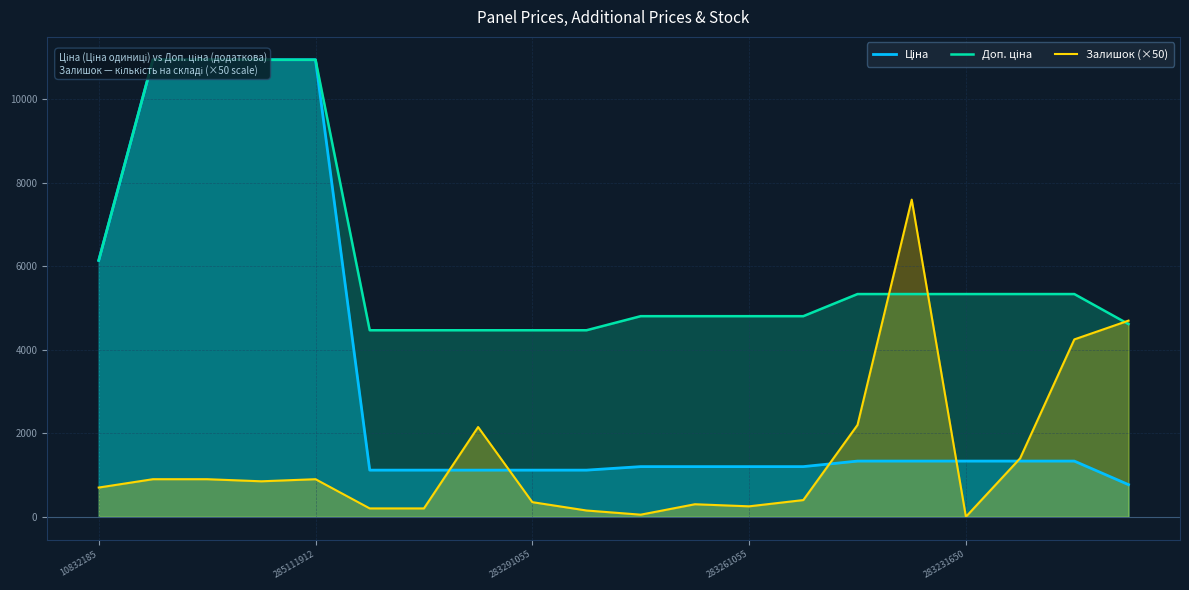

What is the sum of all Ціна values?

67785.5